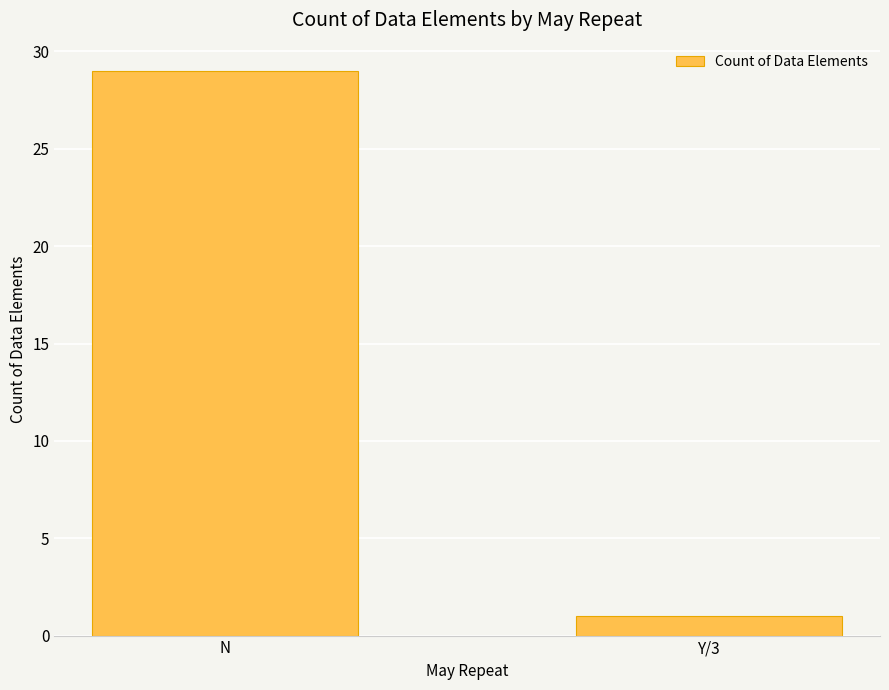

What is the change in value from N to Y/3?

-28